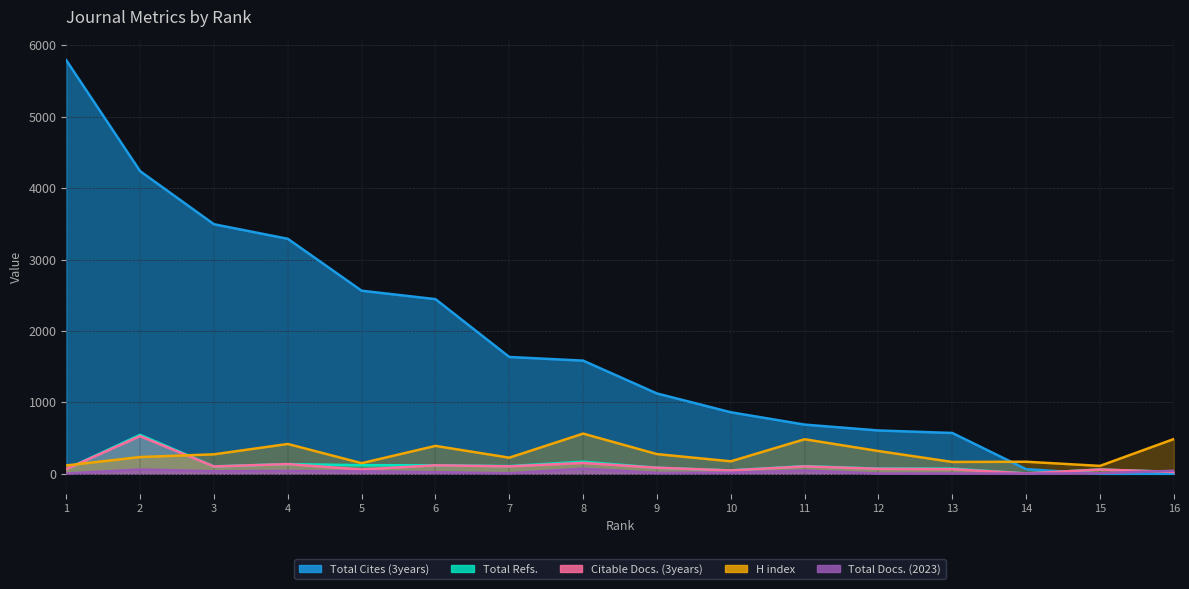

What is the sum of all H index values?

4559